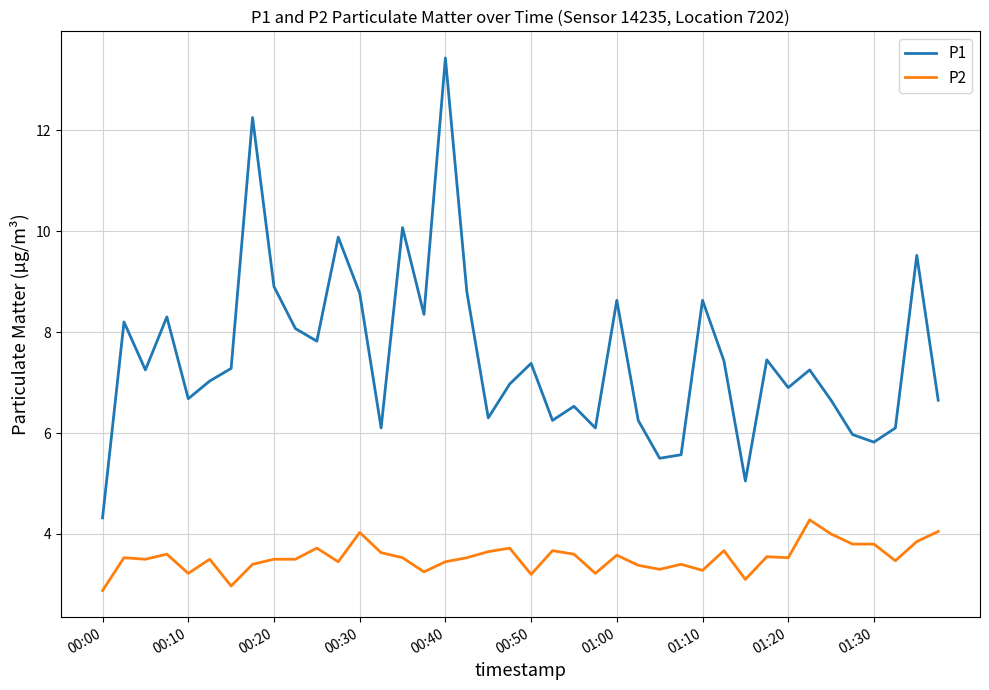

What is the maximum value for P2?

4.3